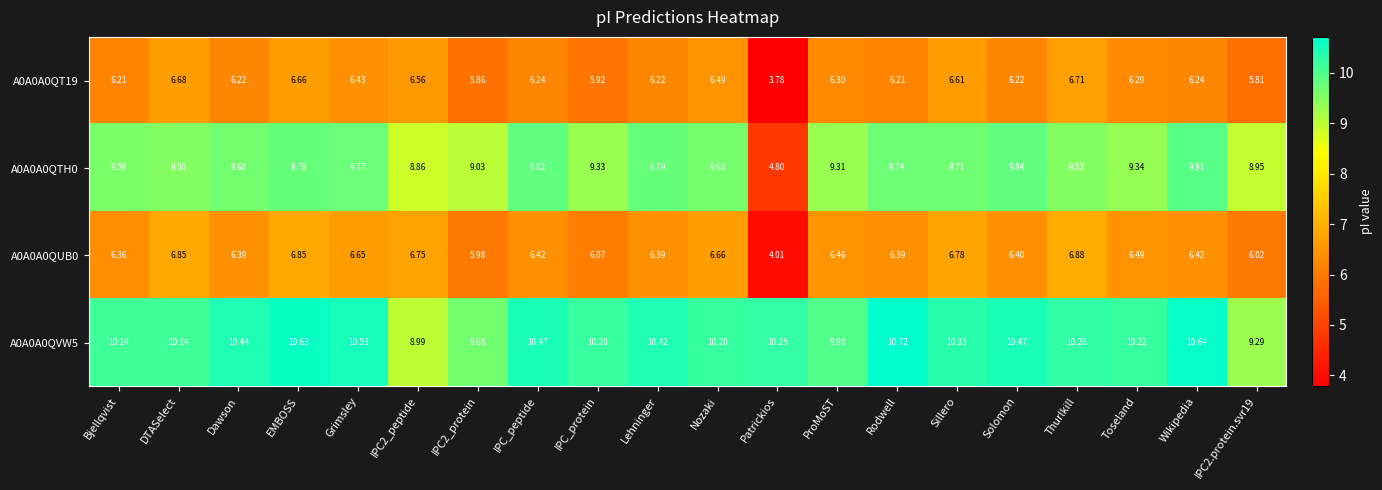

Which category has the highest value across all series?

Rodwell